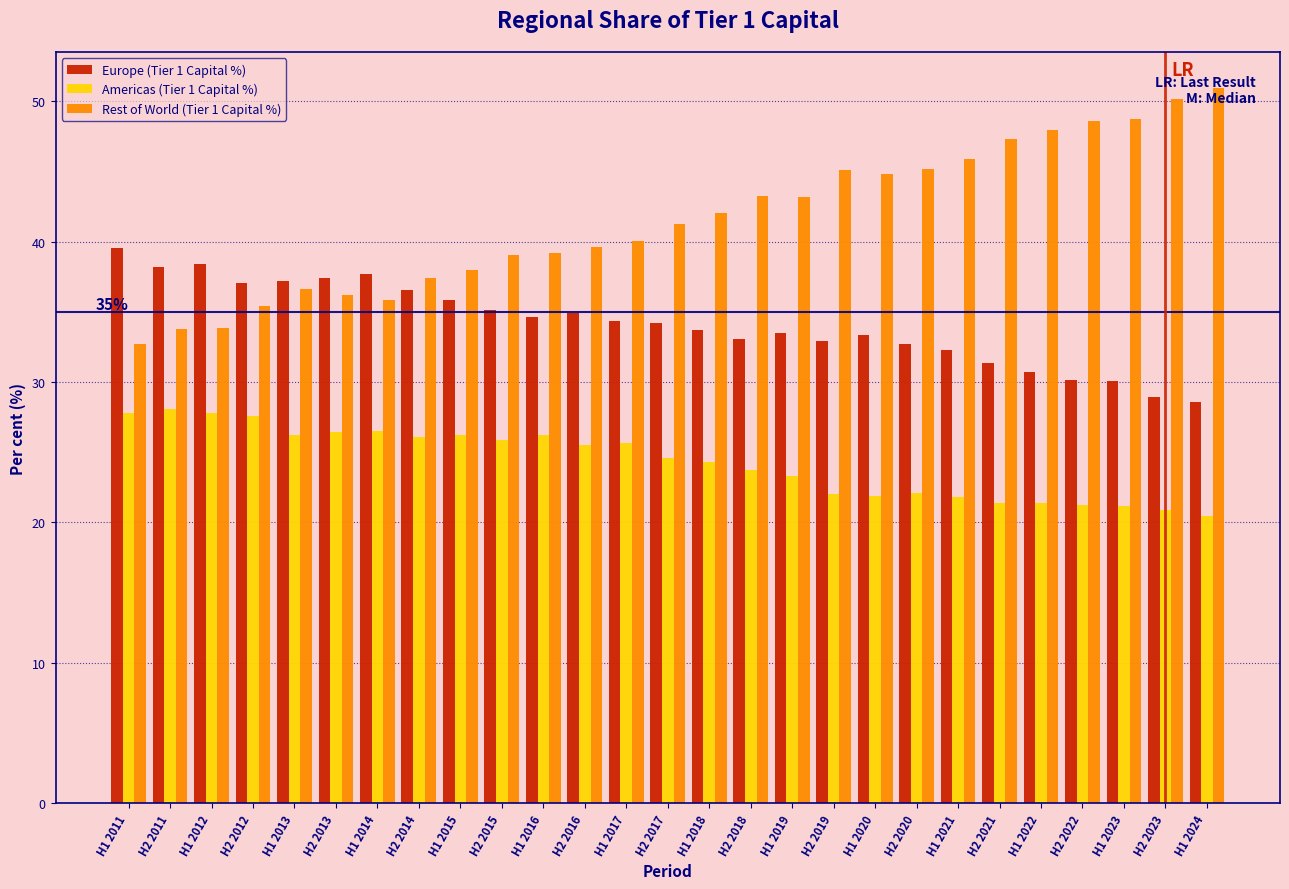

Is the value of Americas (Tier 1 Capital %) at H2 2011 greater than the value of Rest of World (Tier 1 Capital %) at H1 2015?

No